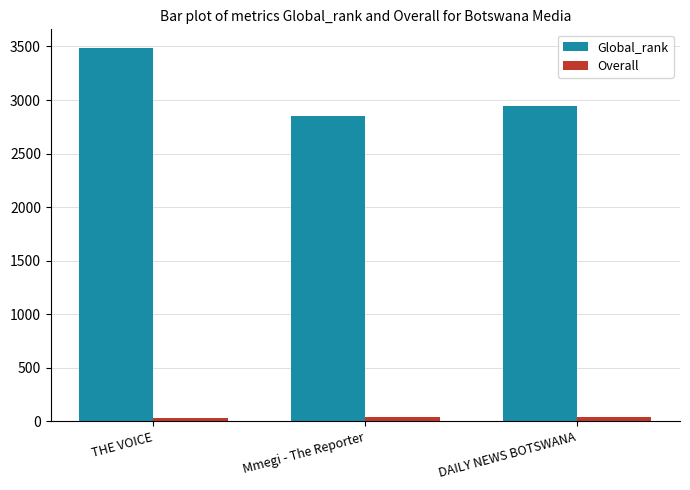

Is it true that Global_rank equals 950.6 at DAILY NEWS BOTSWANA?

False